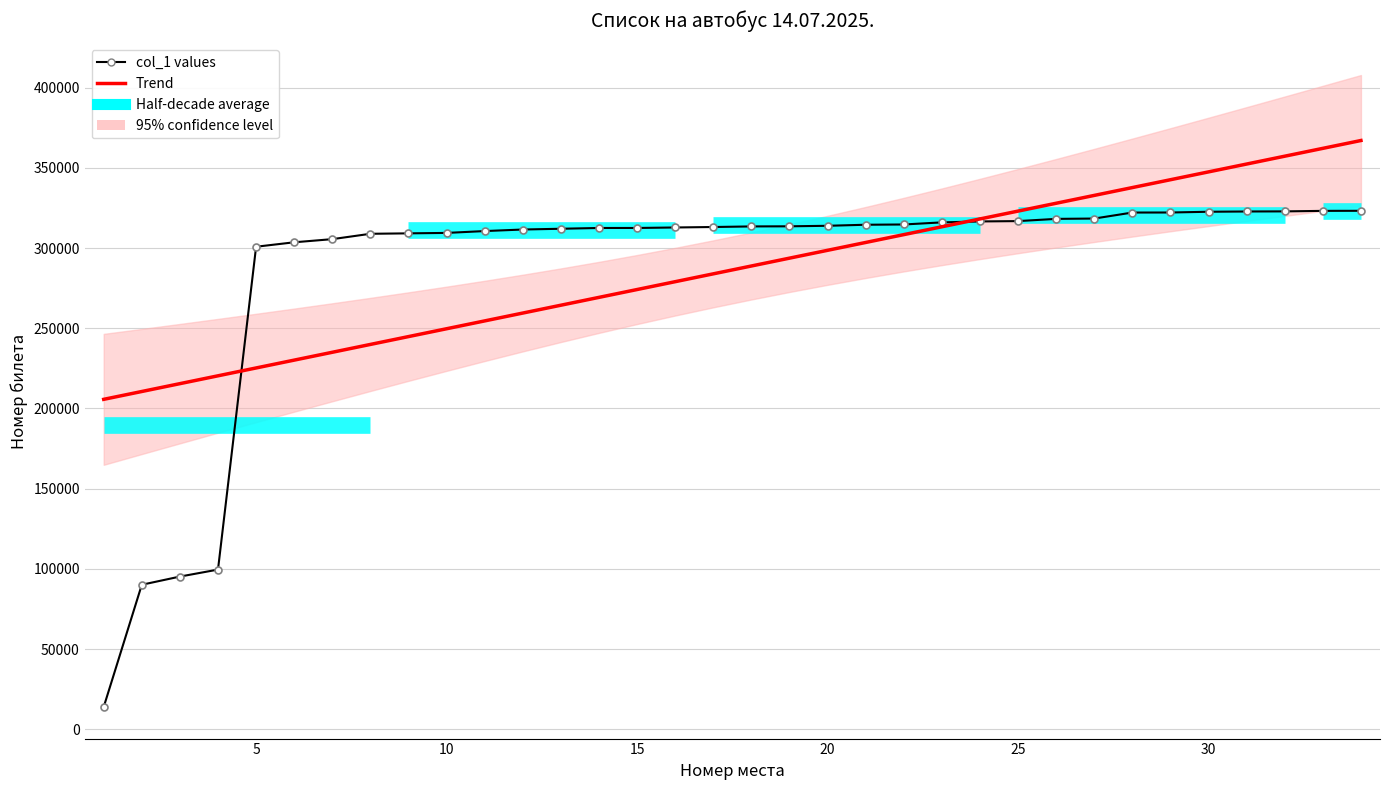

What is the difference between the values at 10 and 16?

3392